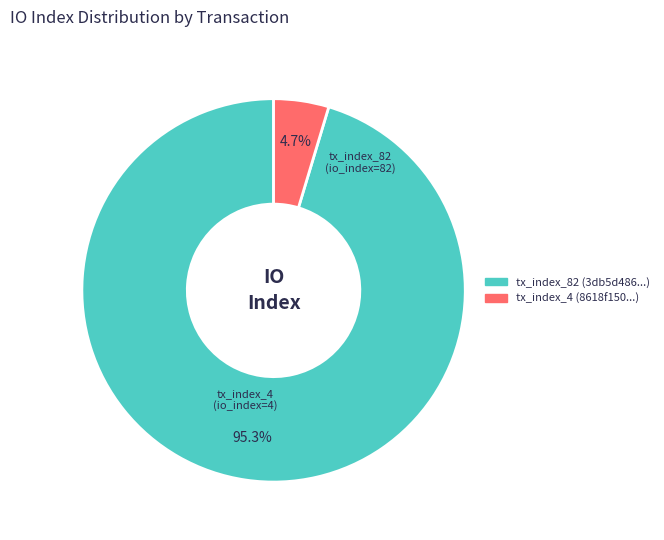

Rank the categories by value from lowest to highest.

tx_index_4, tx_index_82